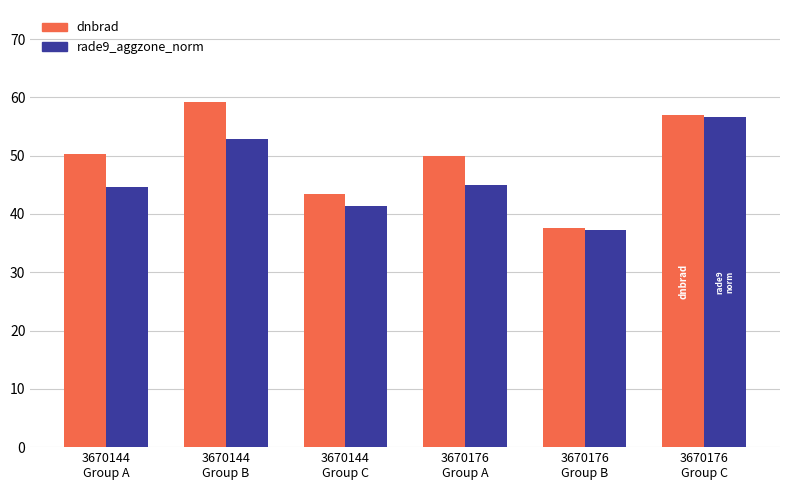

What is the difference between the maximum and minimum values in the dnbrad series?

21.6